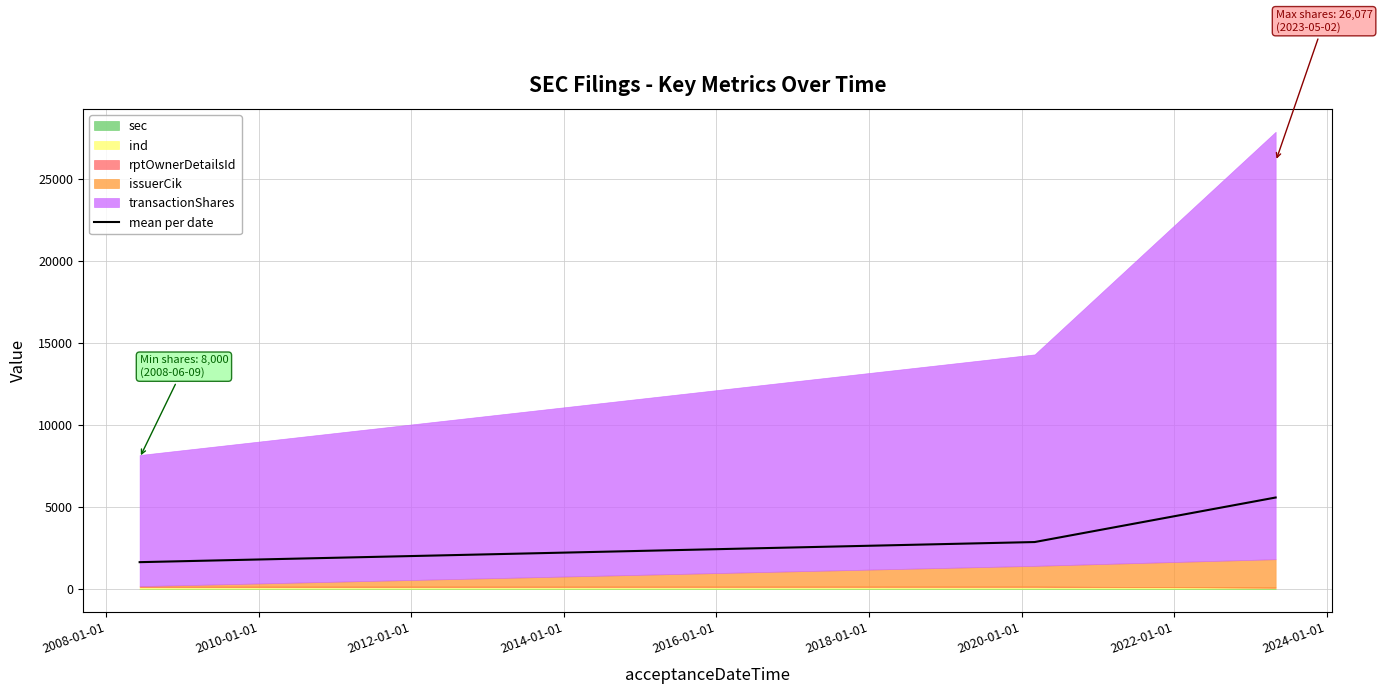

What is the minimum value shown in the chart?

1634.2